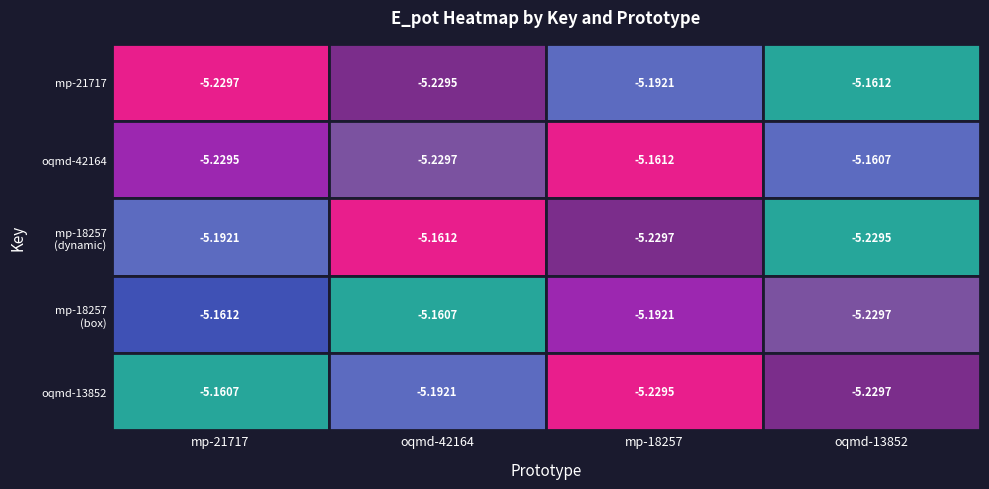

What is the sum of the oqmd-42164 values at 4 and 0?

-10.4